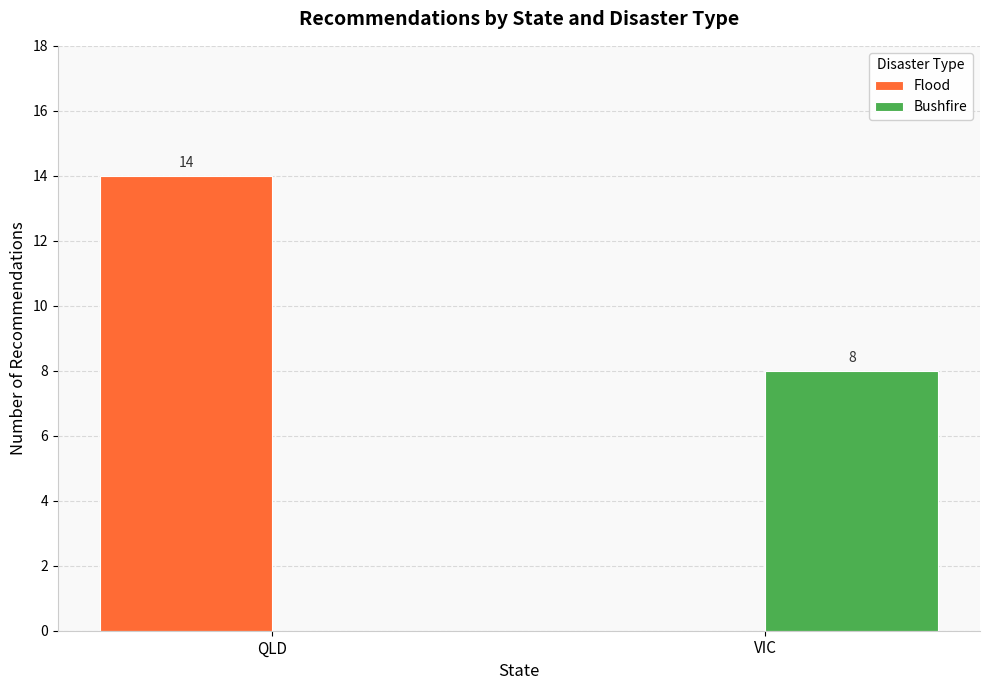

How many data points does each series have?

2